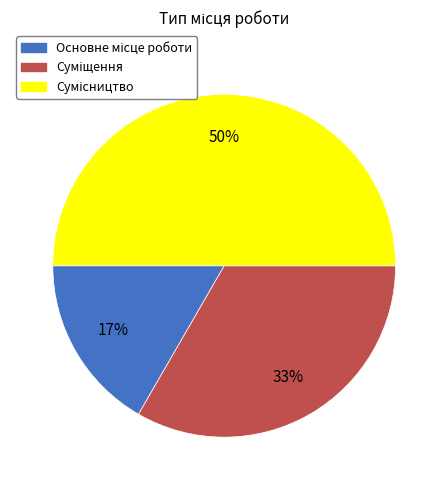

To the nearest percent, what is the average slice percentage?

33%